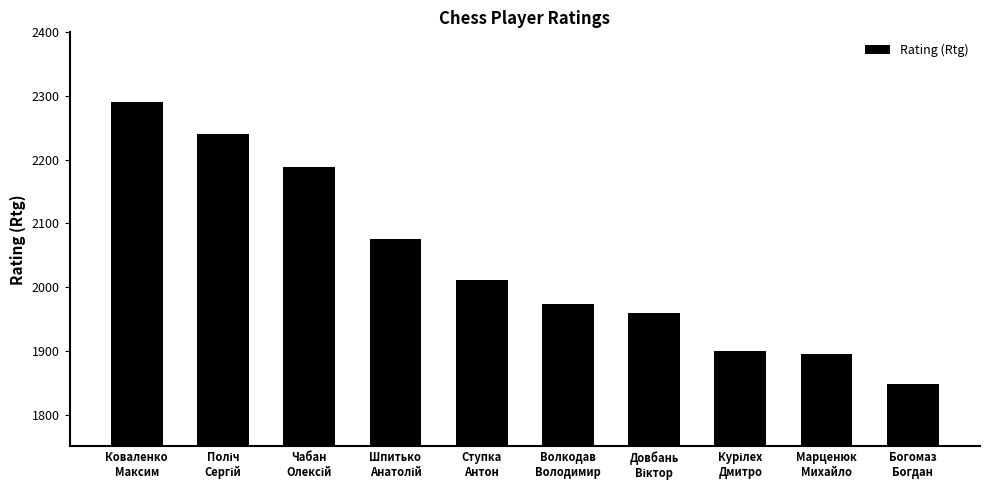

What is the value of the 4th bar from the left?

2076